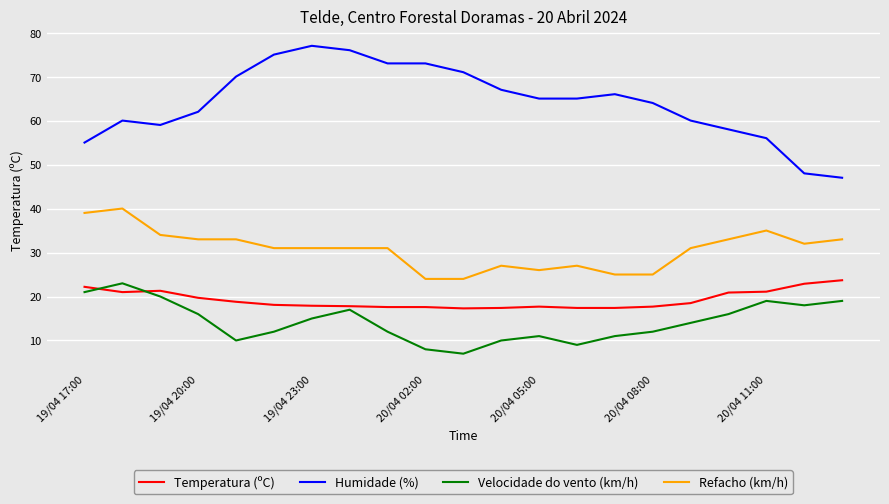

At how many categories does at least one series exceed 27?

21